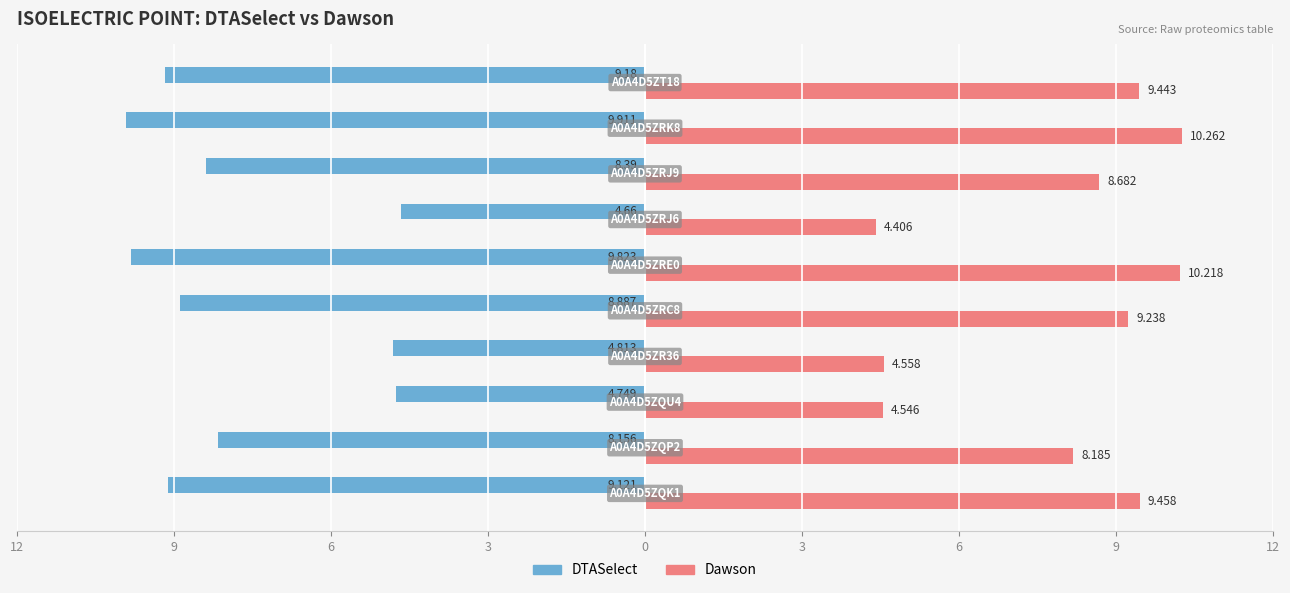

Which series has the largest range (max minus min)?

Dawson